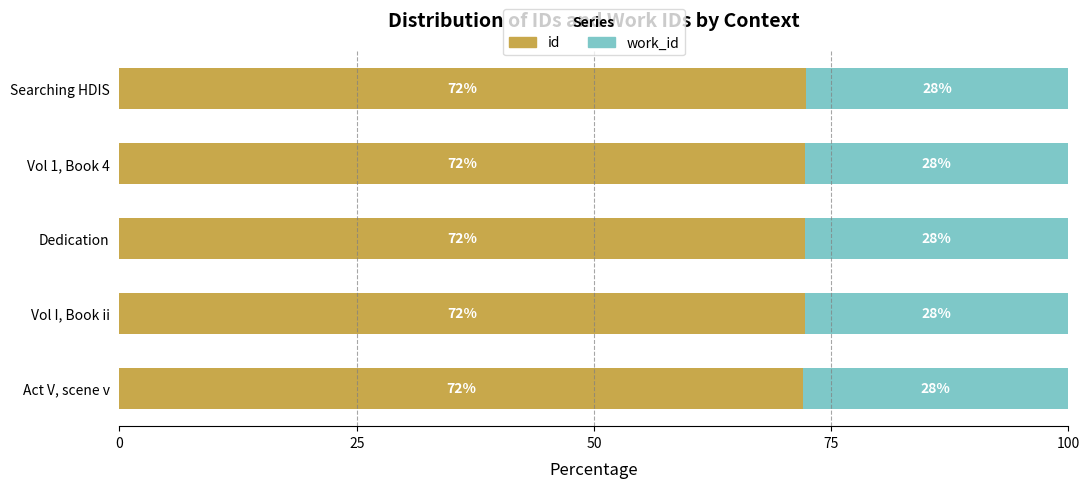

What is the highest value of the id series?

72.3